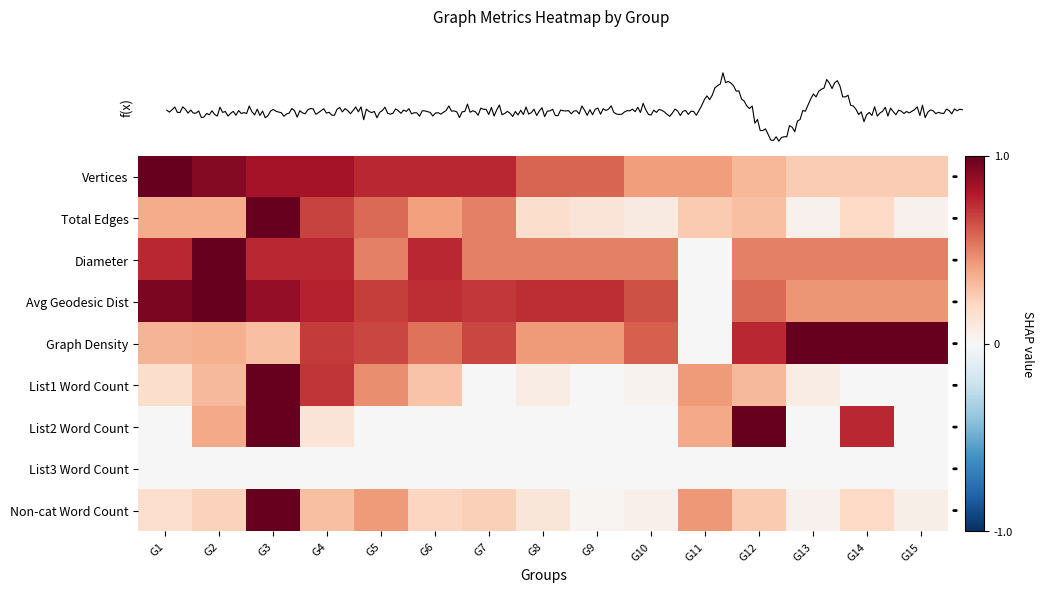

At which category does the chart reach its peak across all series?

G1